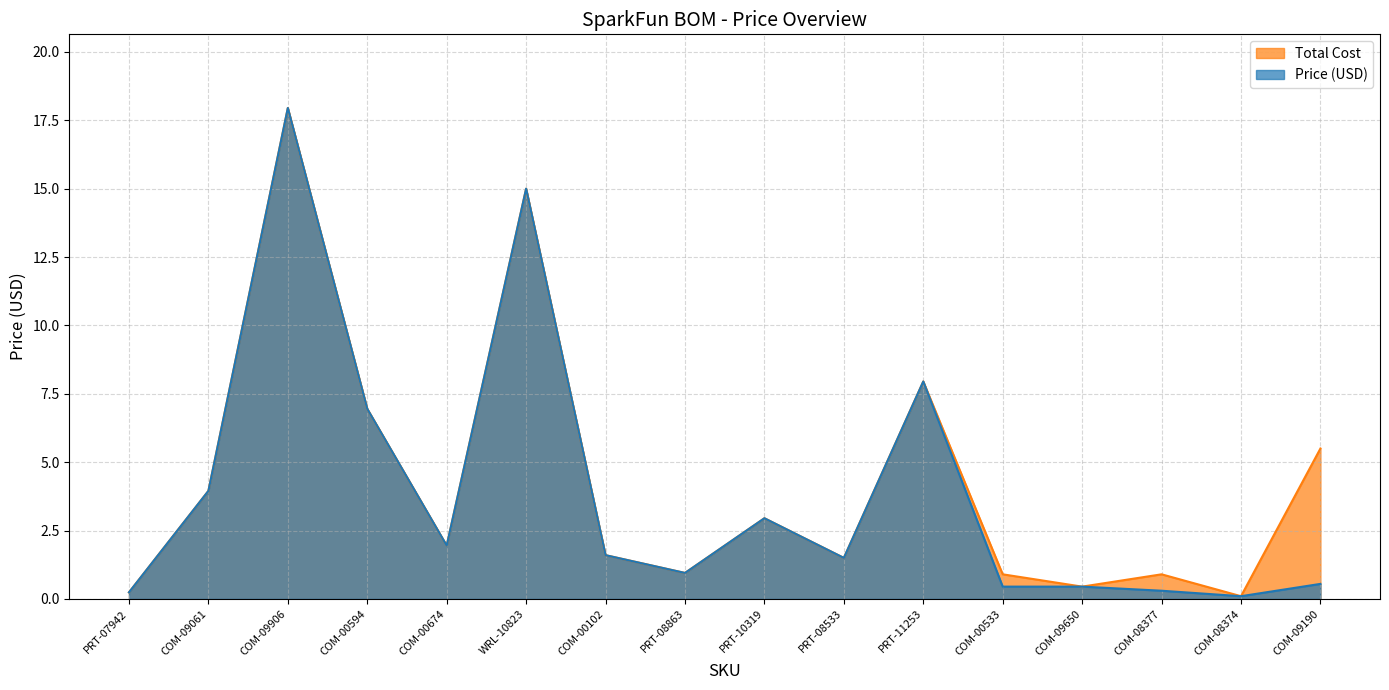

Rank the series by their average value, from highest to lowest.

Total Cost, Price (USD)